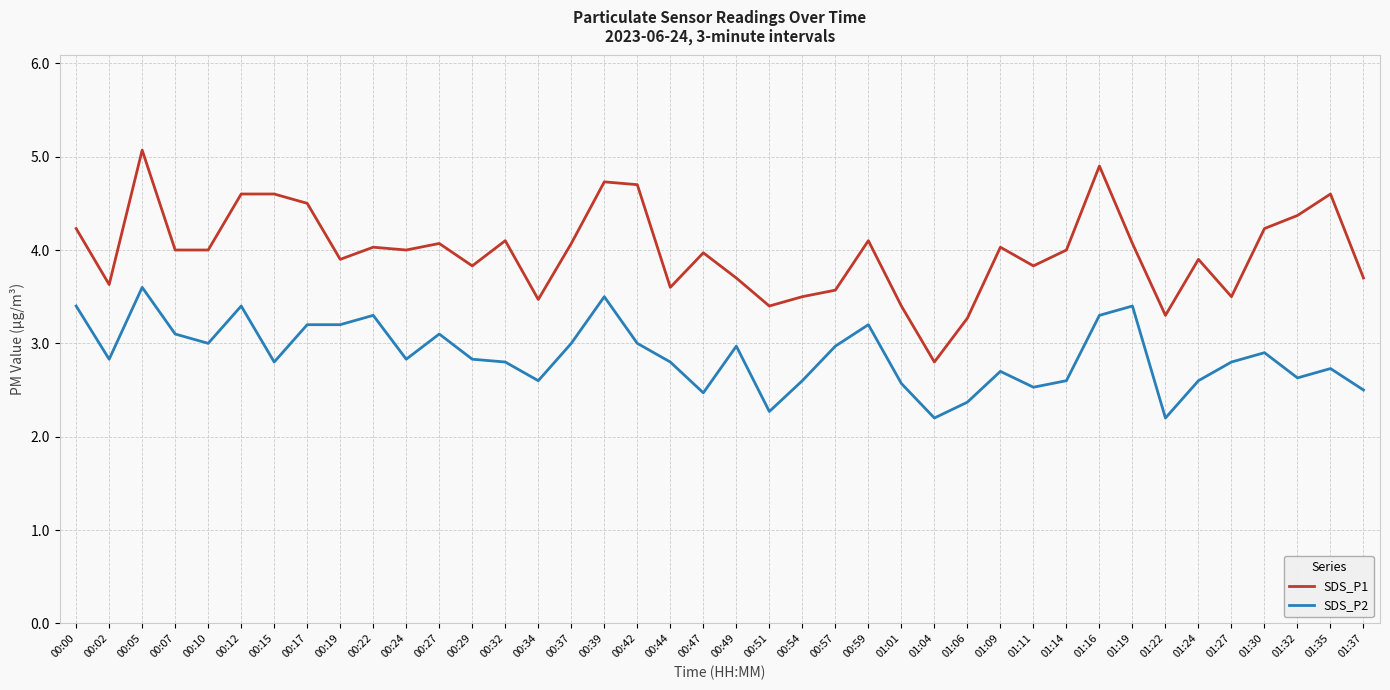

What are all the series names shown in the legend?

SDS_P1, SDS_P2